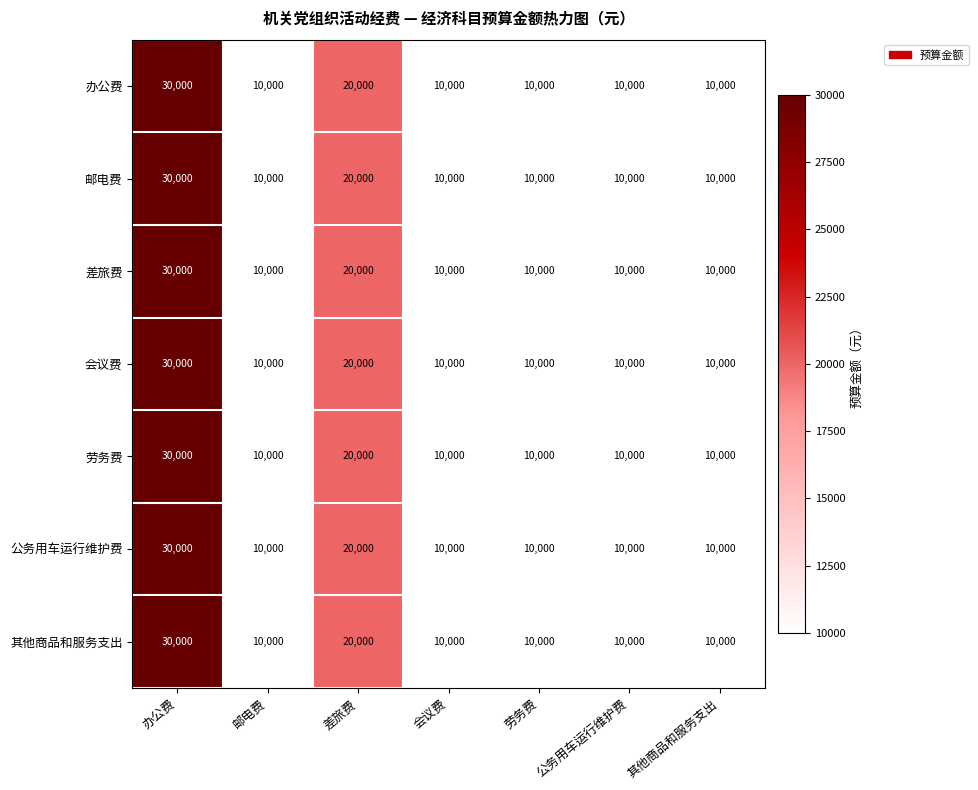

Is it true that 公务用车运行维护费 equals 4309 at 公务用车运行维护费?

False